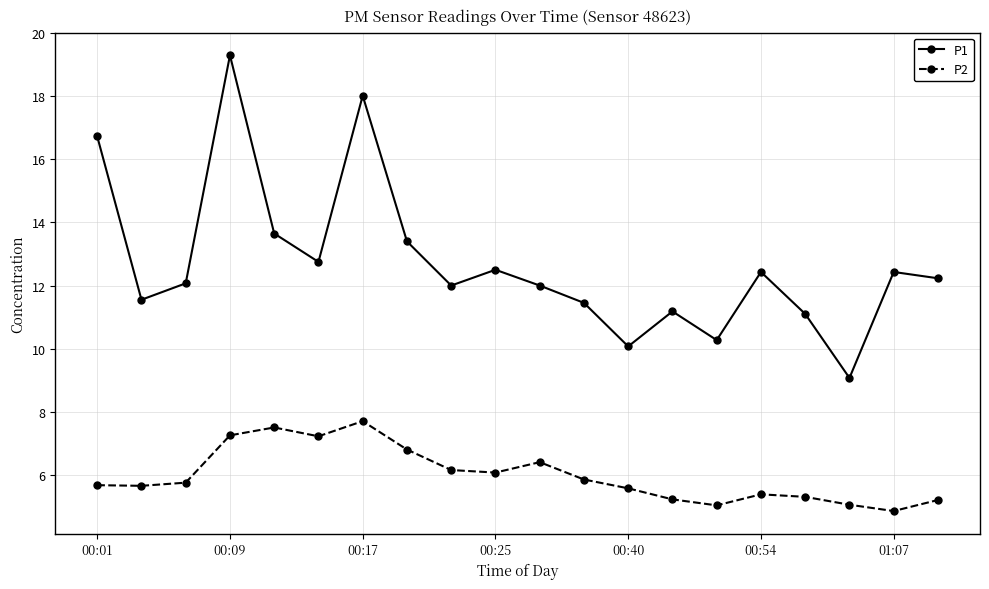

Which series has the widest spread of values?

P1